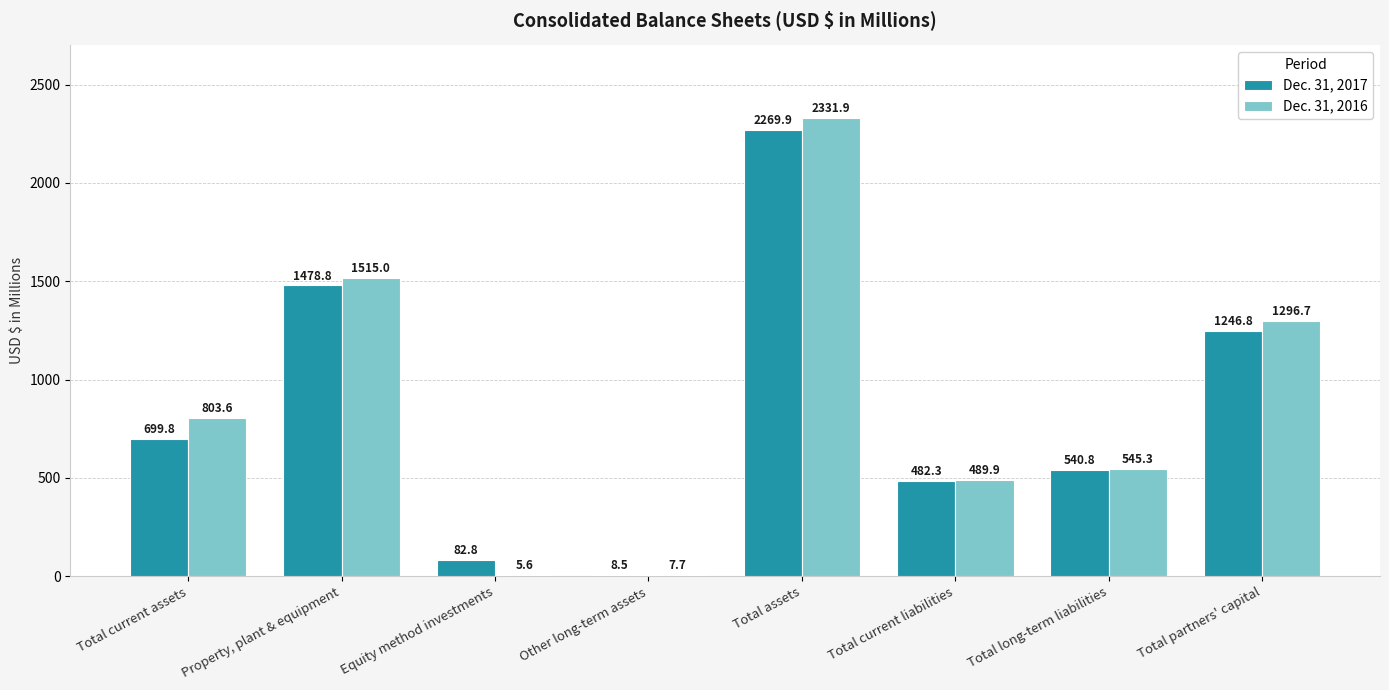

What is the sum of all Dec. 31, 2016 values?

6995.7